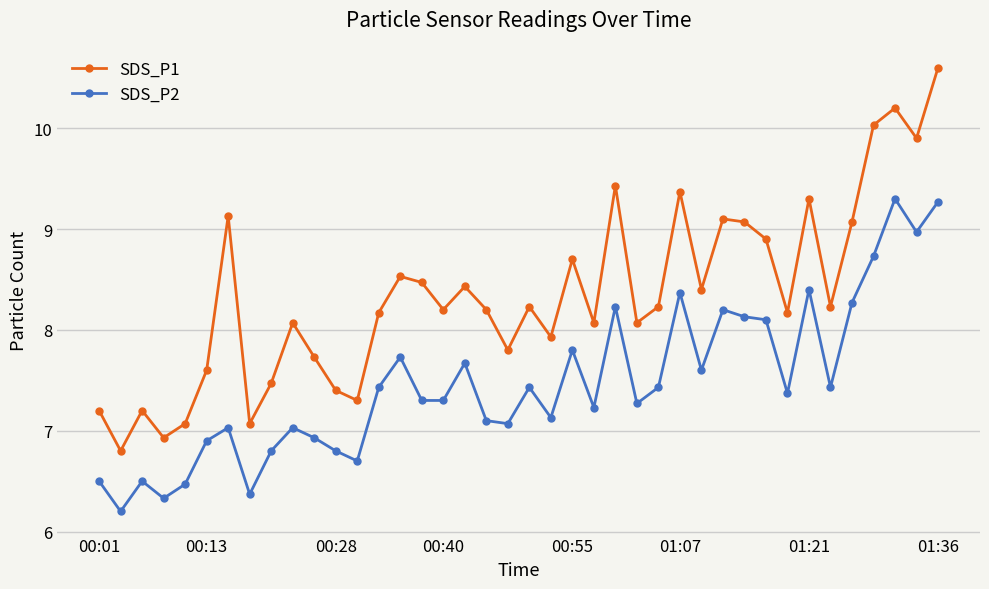

Does the chart have visible grid lines?

Yes